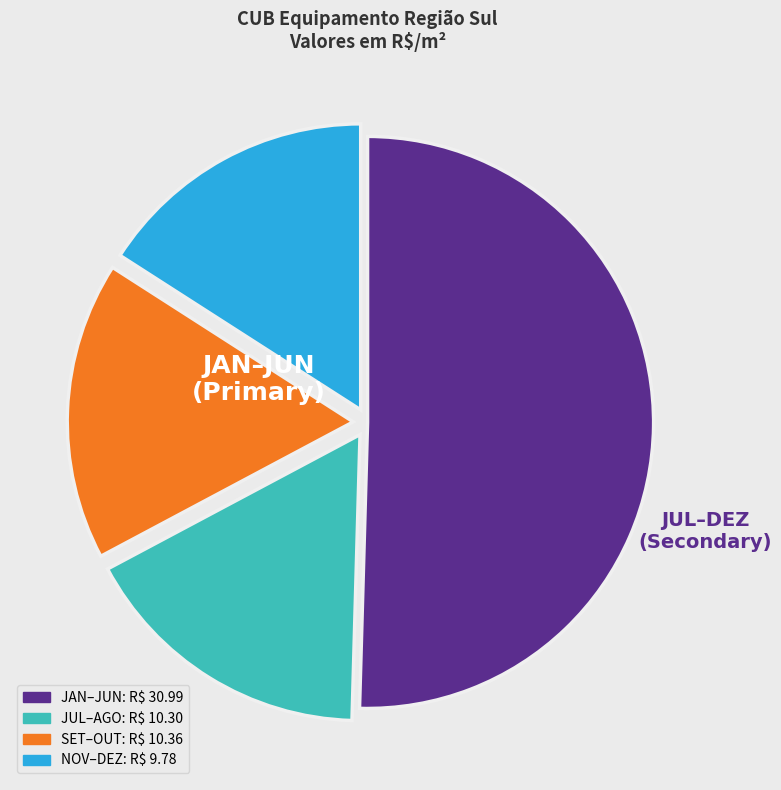

Does any single category account for the majority?

Yes